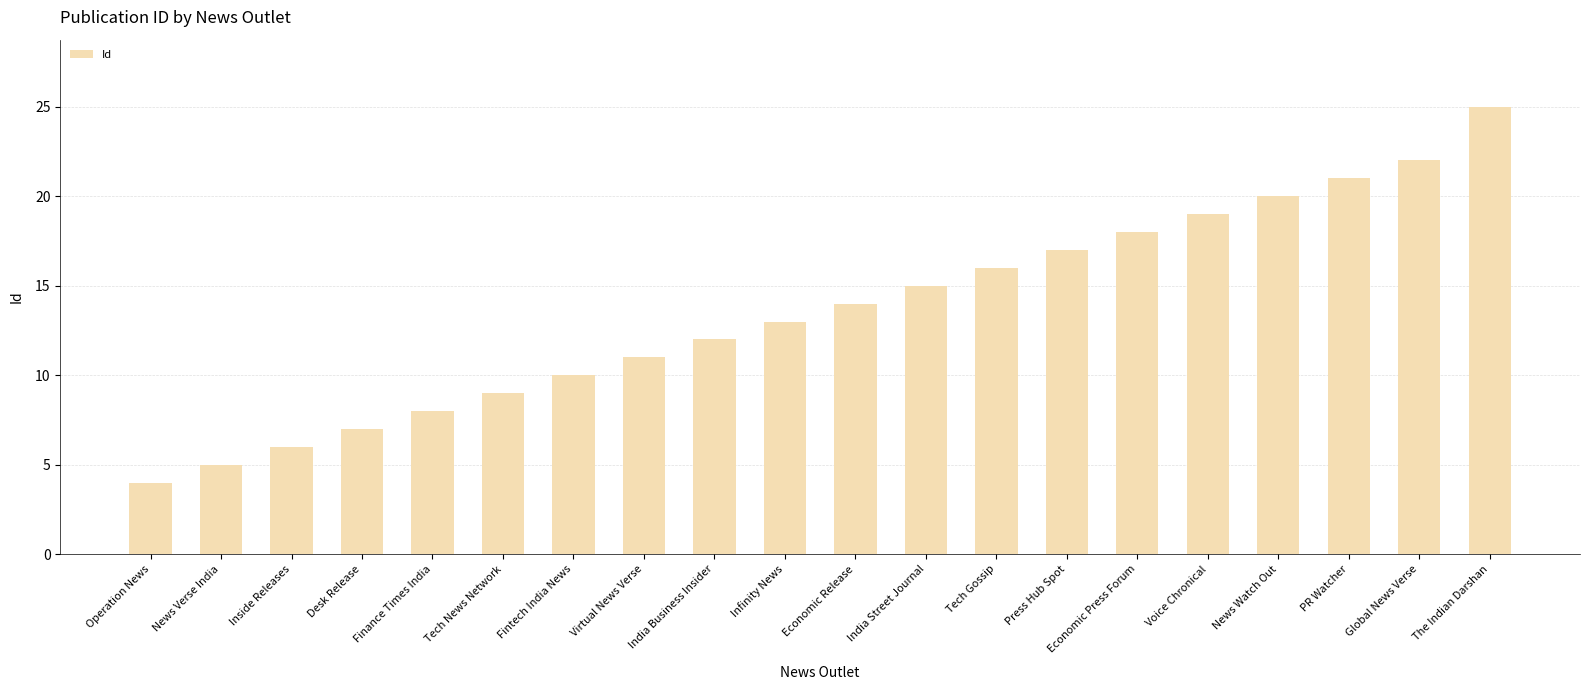

What is the label of the 14th bar from the left?

Press Hub Spot